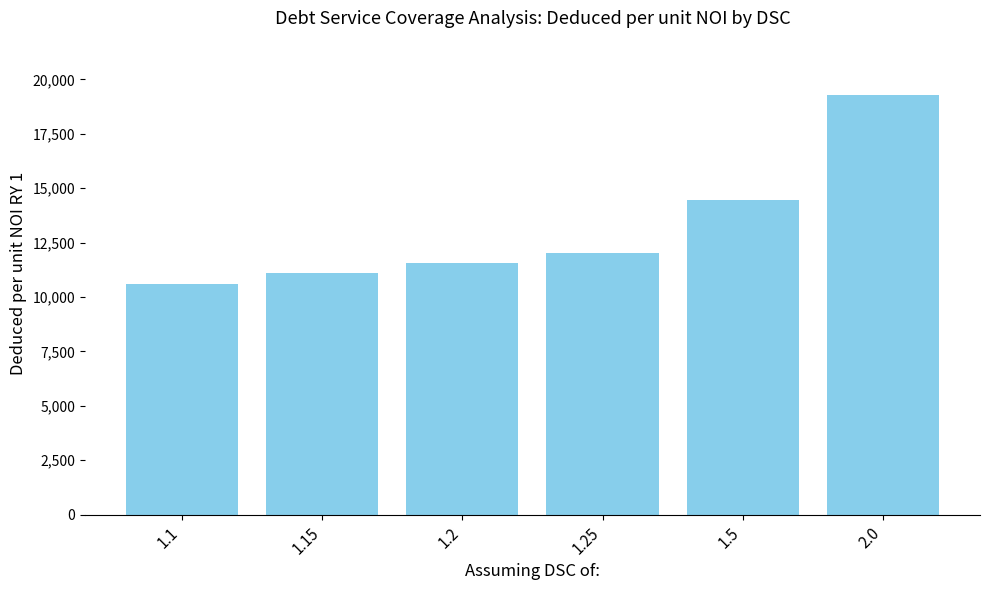

What is the greatest value displayed?

19270.3